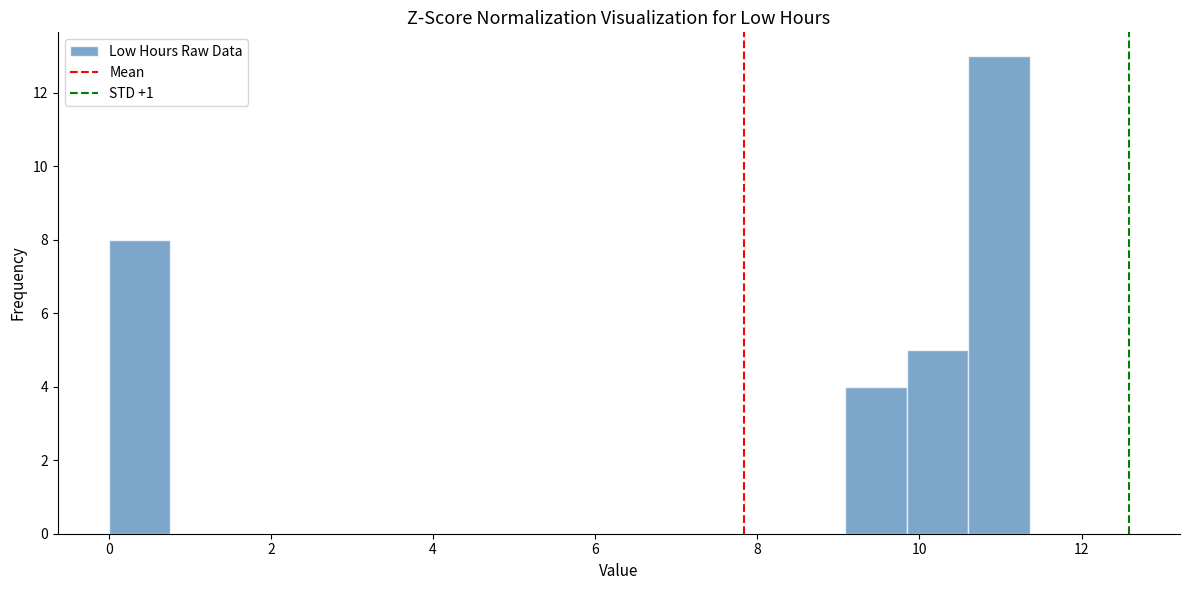

Around what value on the x-axis is the tallest bar? Give the approximate position of its centre, as read against the axis.

11.0